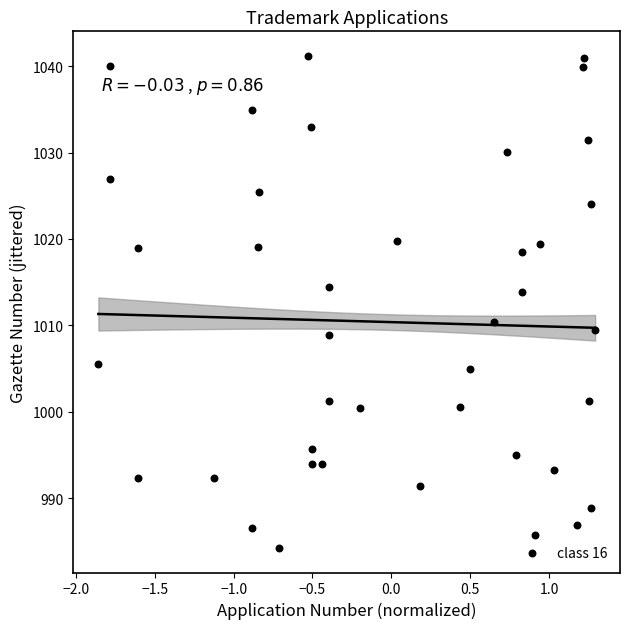

What is the range of Y values (max minus min)?

57.0